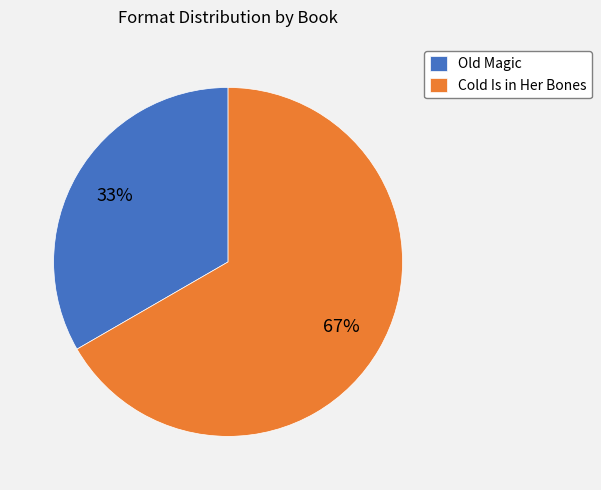

Is Old Magic the majority of the pie?

No